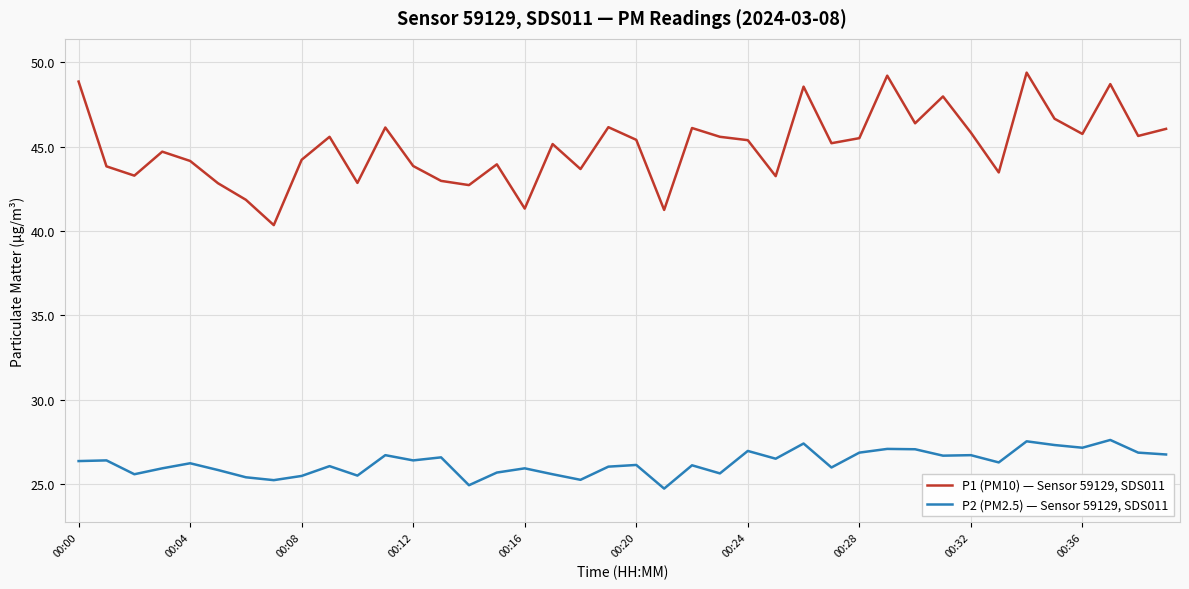

What is the sum of all P2 (PM2.5) — Sensor 59129, SDS011 values?

1051.2